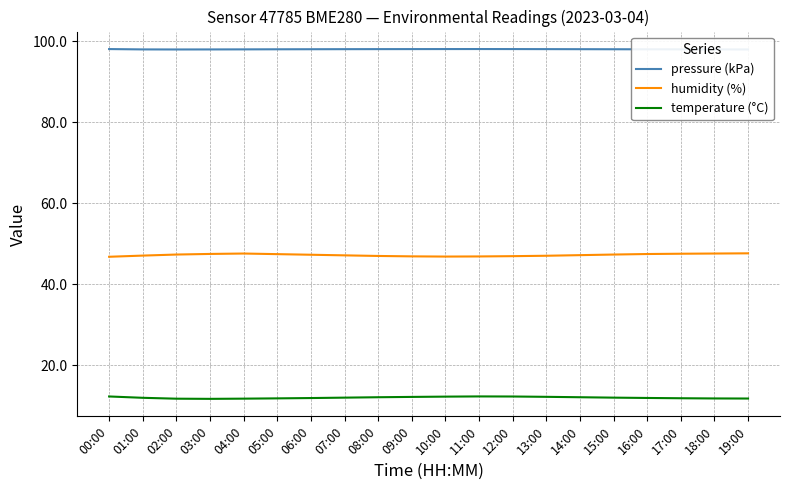

What is the average value of the temperature (°C) series?

12.0